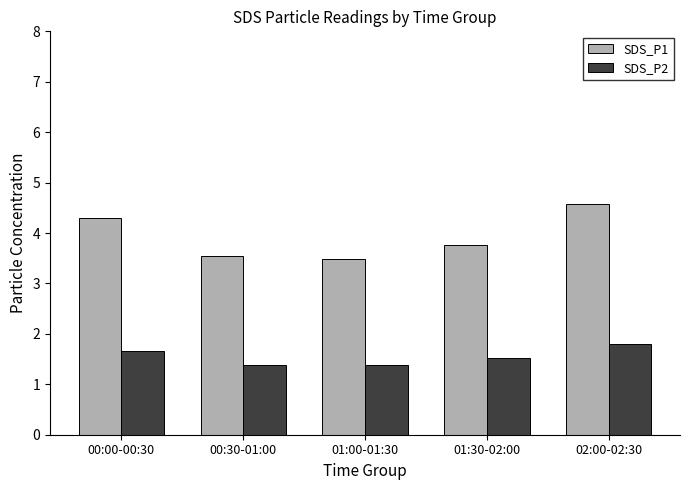

Which series has the largest range (max minus min)?

SDS_P1